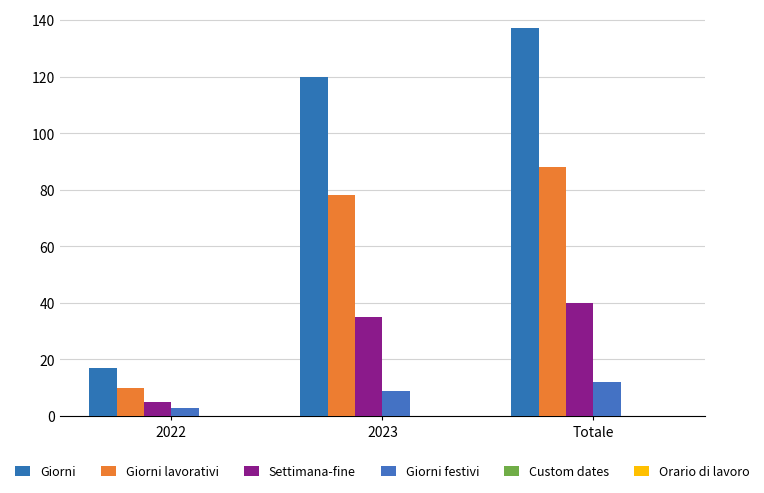

Are the bars grouped side by side (vs. stacked)?

Yes